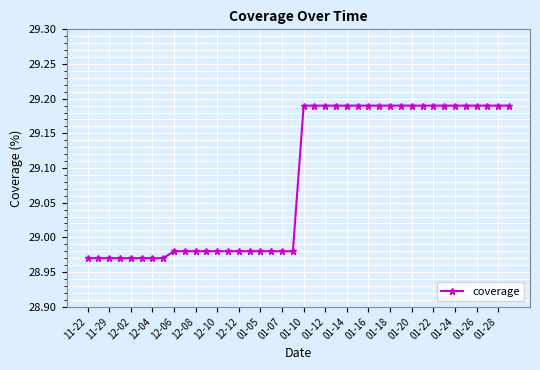

What is the sum of all values?

1163.3